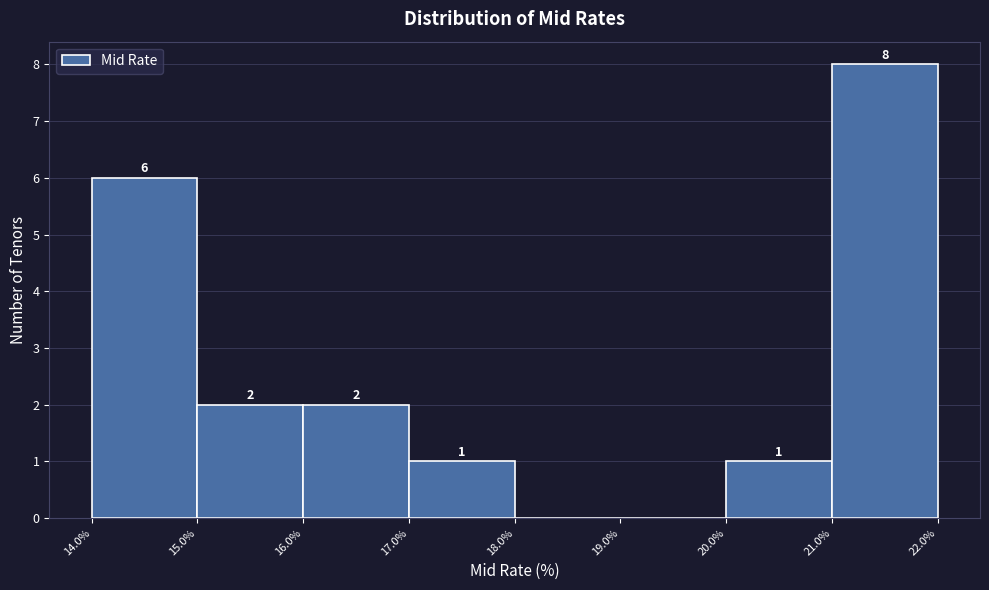

Which range on the x-axis has the tallest bar?

21.0% to 22.0%